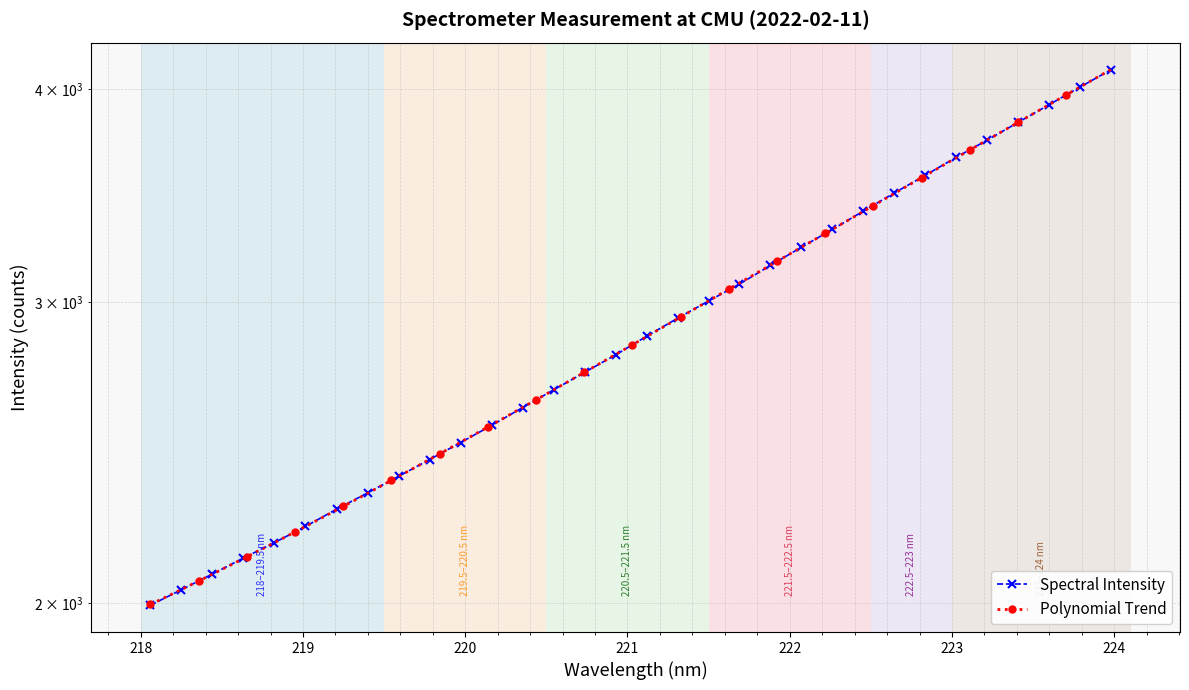

The value at 219.0156 is 2217.4. True or false?

True